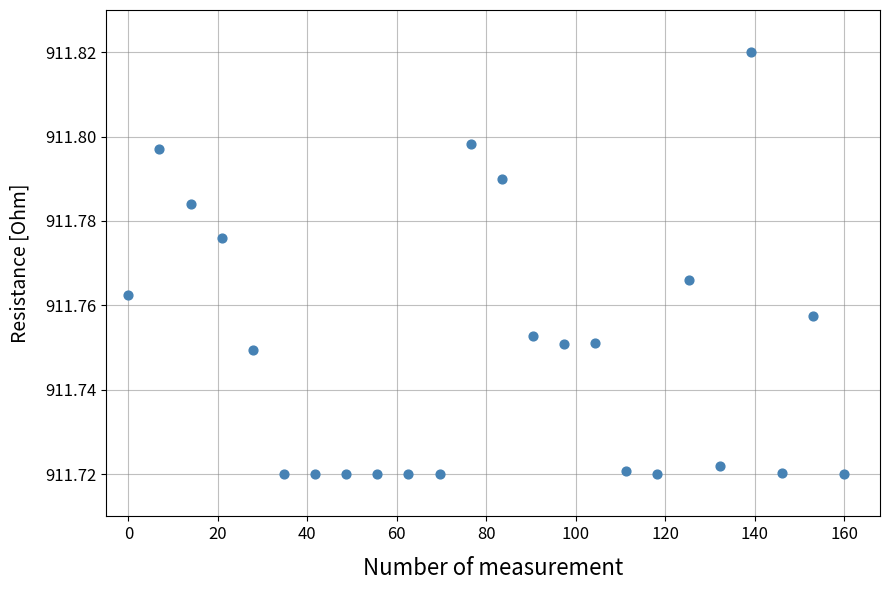

What is the range of X values (max minus min)?

160.0